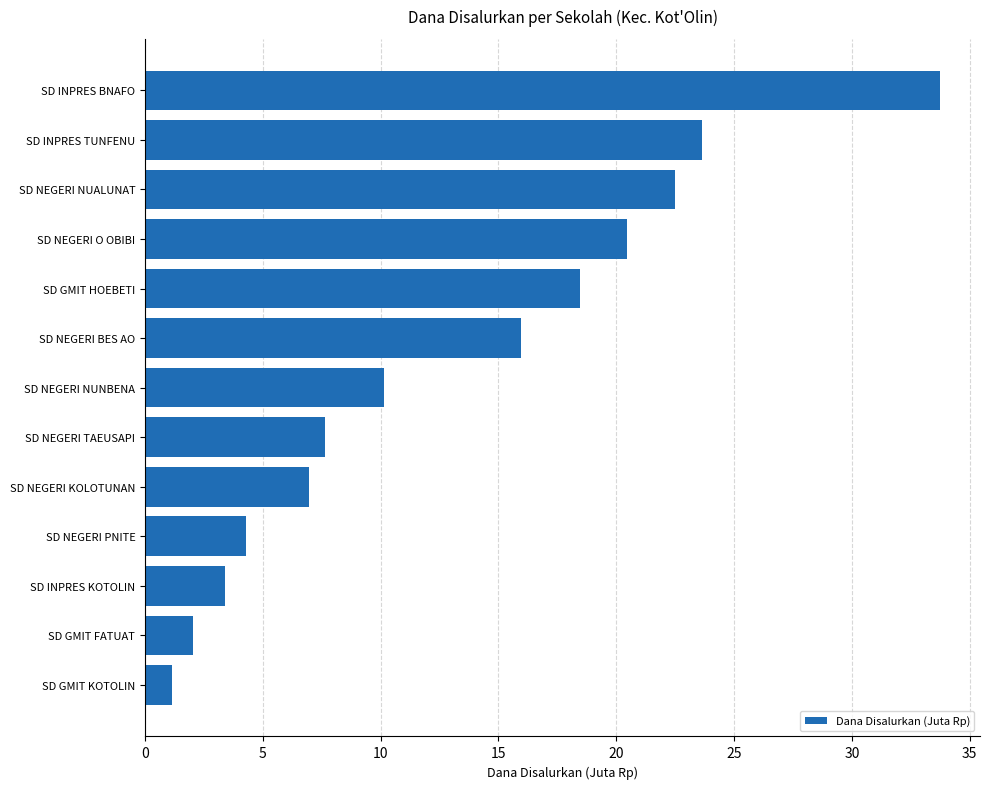

Rank the categories by value from lowest to highest.

SD GMIT KOTOLIN, SD GMIT FATUAT, SD INPRES KOTOLIN, SD NEGERI PNITE, SD NEGERI KOLOTUNAN, SD NEGERI TAEUSAPI, SD NEGERI NUNBENA, SD NEGERI BES AO, SD GMIT HOEBETI, SD NEGERI O OBIBI, SD NEGERI NUALUNAT, SD INPRES TUNFENU, SD INPRES BNAFO